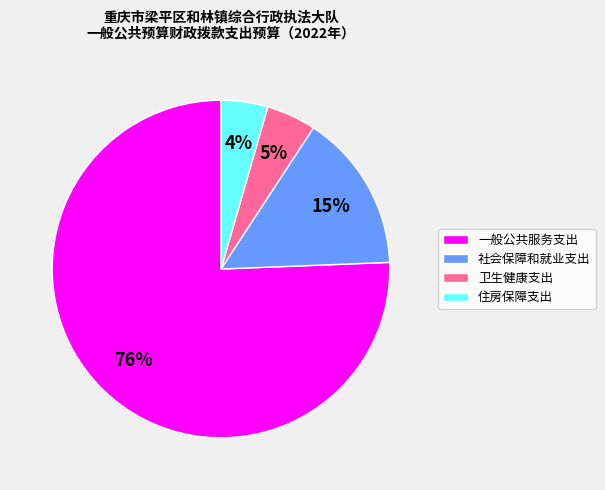

To the nearest percent, what is the average slice percentage?

25%